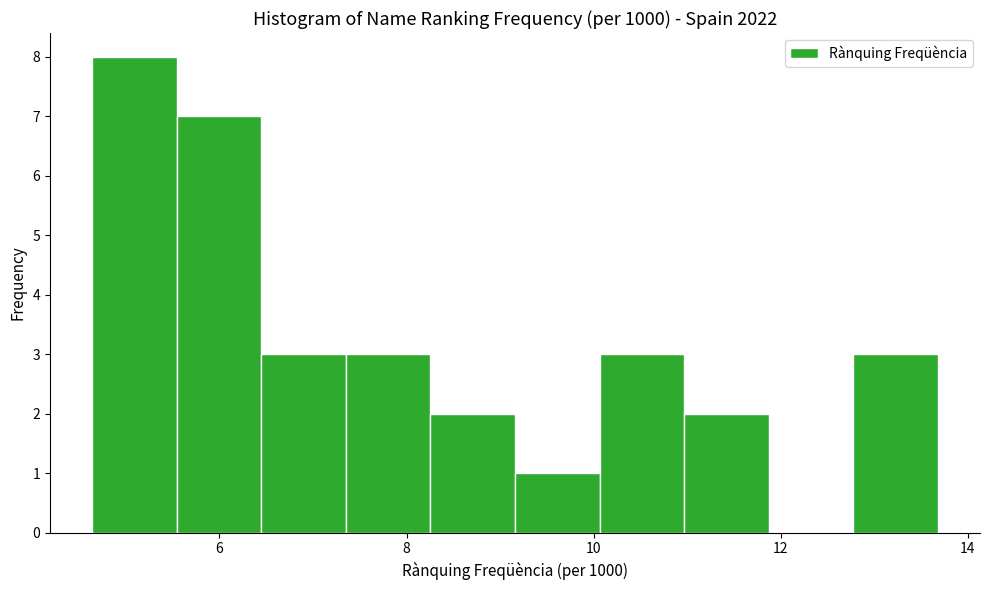

Reading left to right, list every bar in this chart as the range it spans on the x-axis followed by its height. Neither the bar edges nor the heights are printed on the chart, so give them approximately, as read against the axes.

4.6 to 5.6: 8
5.6 to 6.4: 7
6.4 to 7.4: 3
7.4 to 8.2: 3
8.2 to 9.2: 2
9.2 to 10.0: 1
10.0 to 11.0: 3
11.0 to 11.8: 2
11.8 to 12.8: 0
12.8 to 13.6: 3